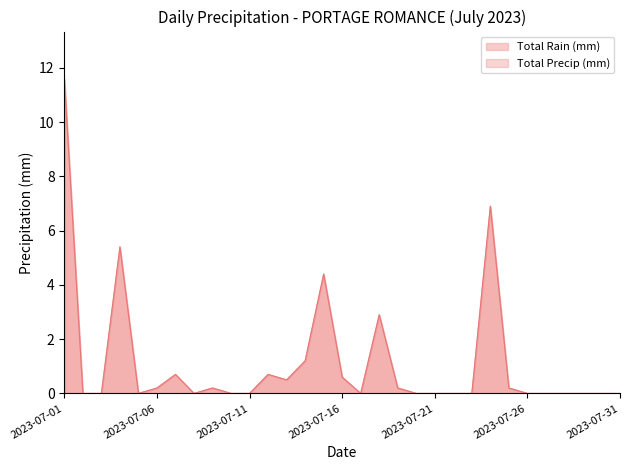

At which category does the chart reach its minimum across all series?

2023-07-02